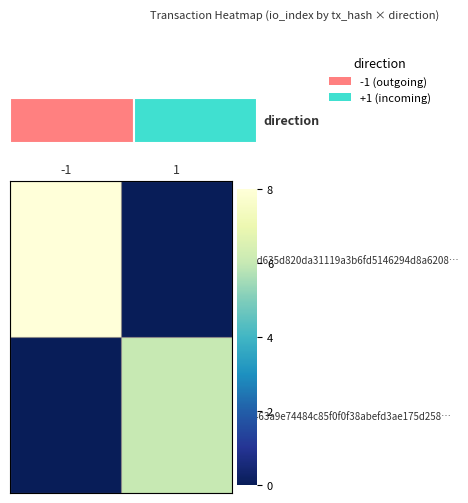

The value of 10f1d635d820da31119a3b6fd5146294d8a6208… at 1 is -5. True or false?

False